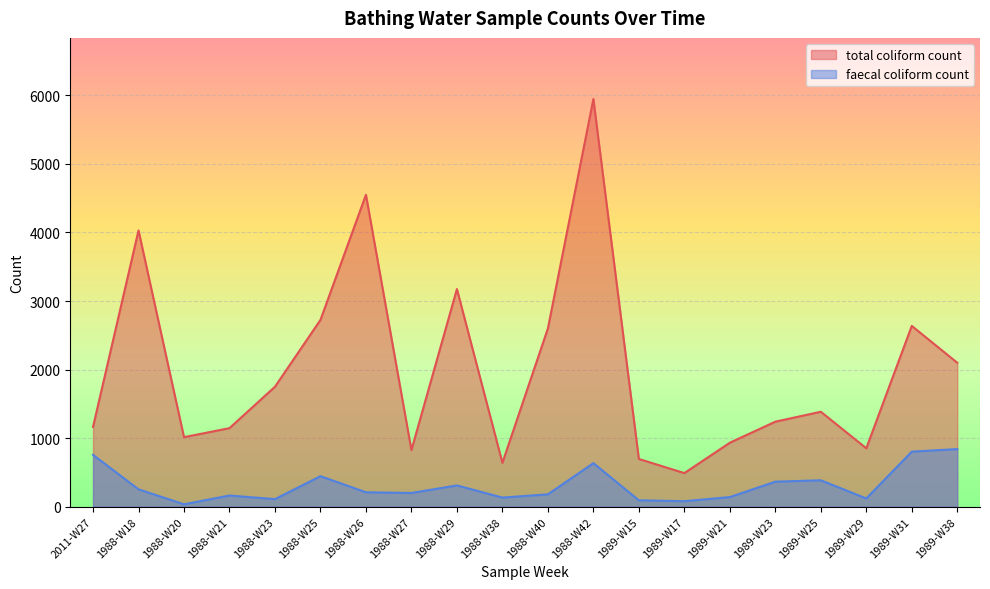

True or false: total coliform count has more than 0 points higher than both neighbors.

True